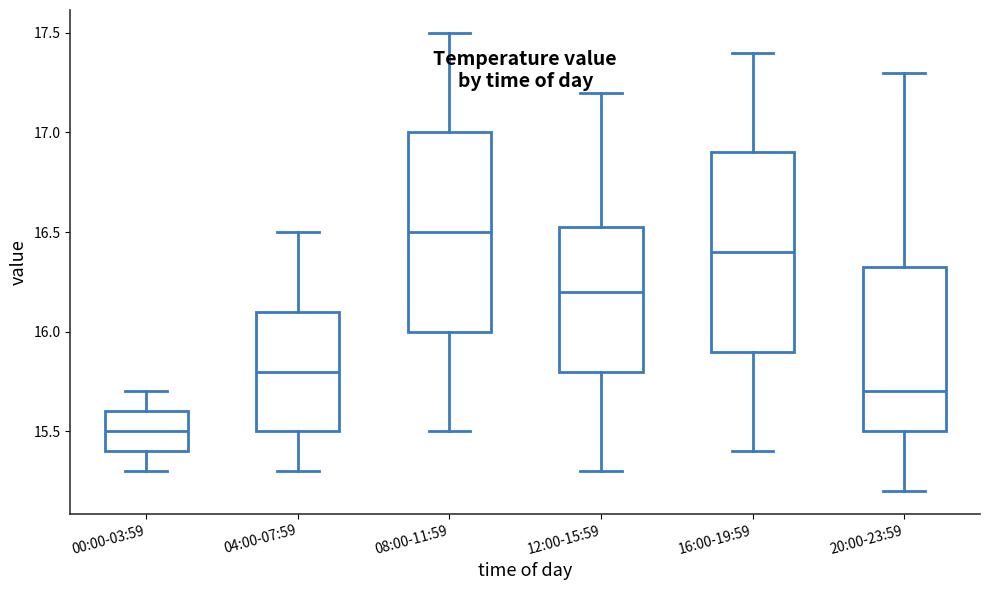

Which box has the lowest median line?

00:00-03:59